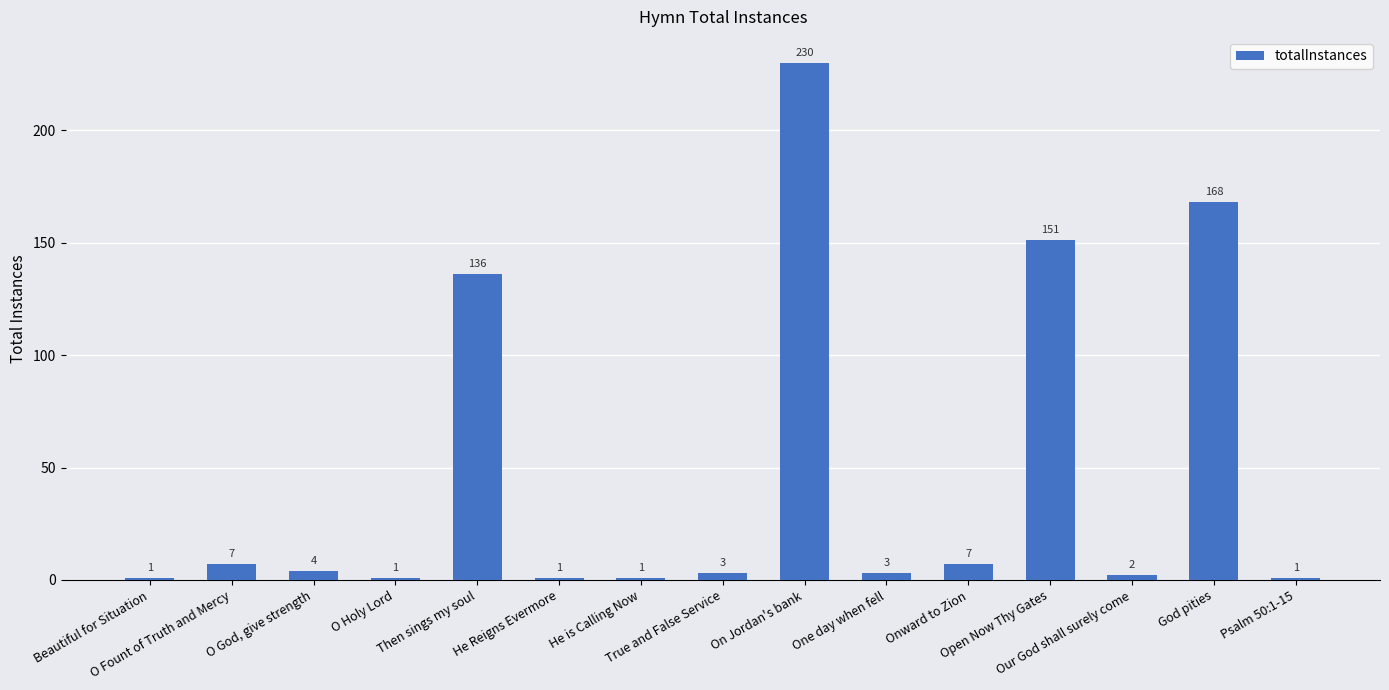

Reading left to right, transcribe all the data shown in this chart.

1	7	4	1	136	1	1	3	230	3	7	151	2	168	1